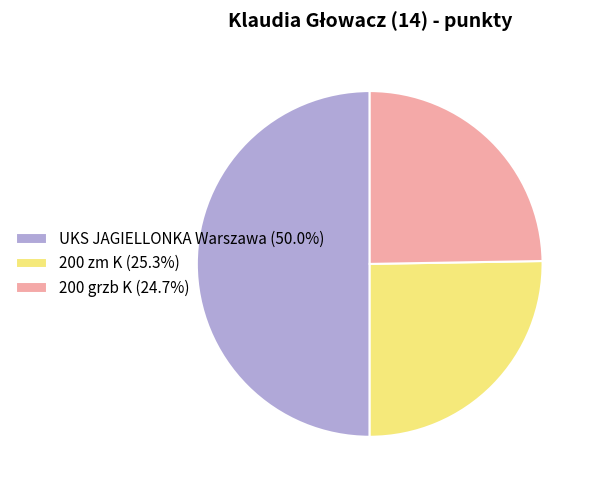

Is the sum of UKS JAGIELLONKA Warszawa (50.0%) and 200 grzb K (24.7%) greater than half?

Yes